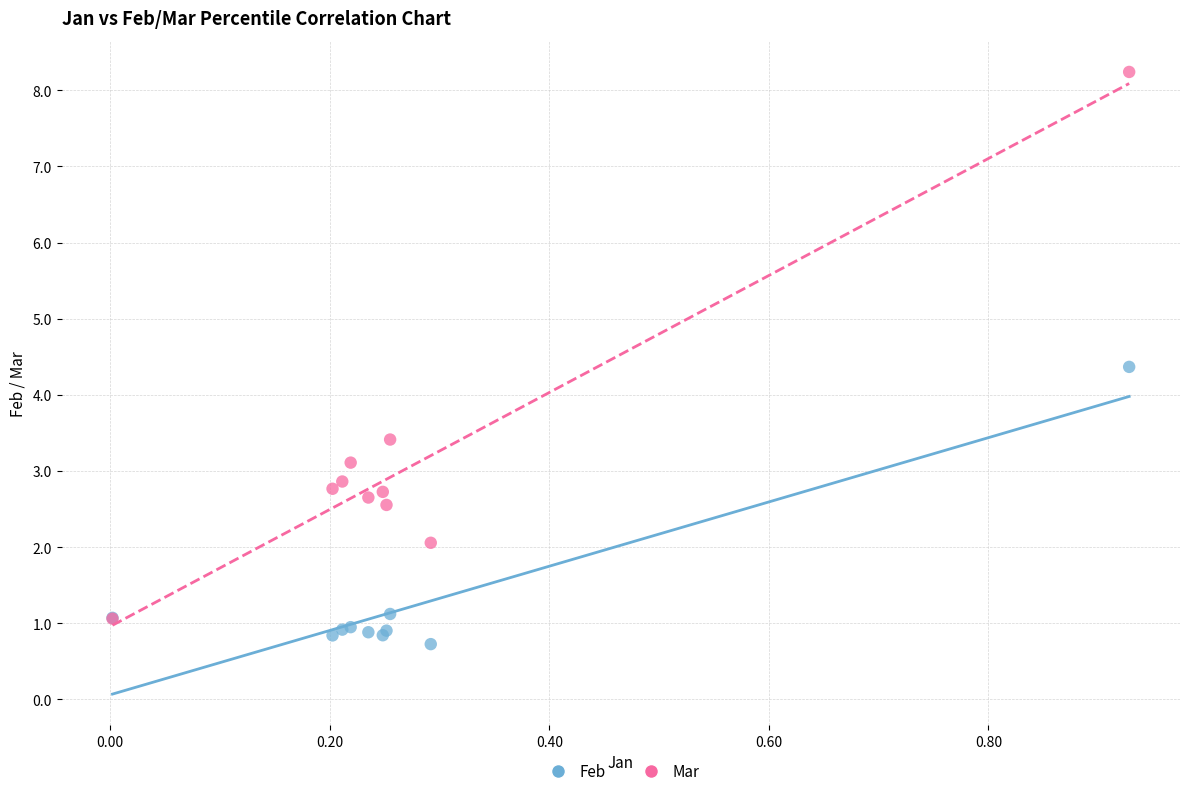

What are all the series names shown in the legend?

Feb, Mar